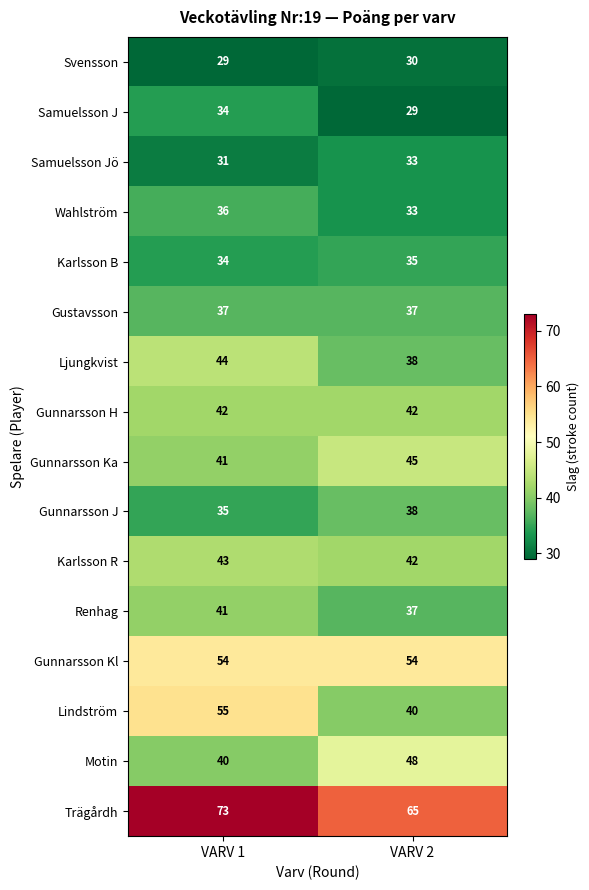

At which category is the sum across all series the highest?

VARV 1